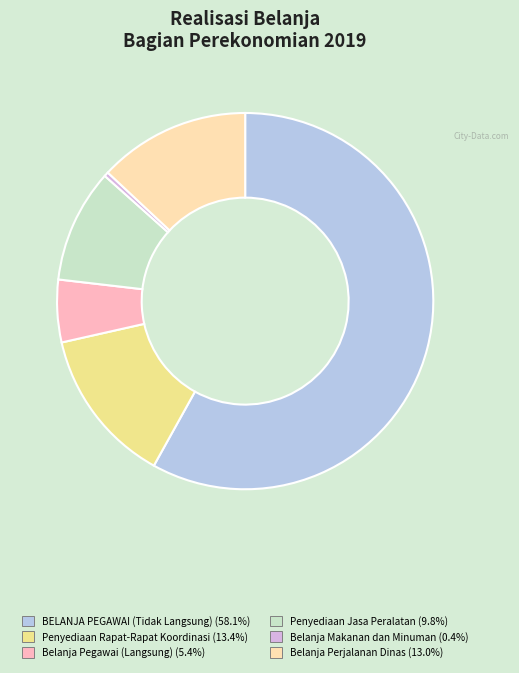

Approximately how many times larger is the value at Belanja Pegawai (Langsung) compared to Belanja Perjalanan Dinas?

0.4